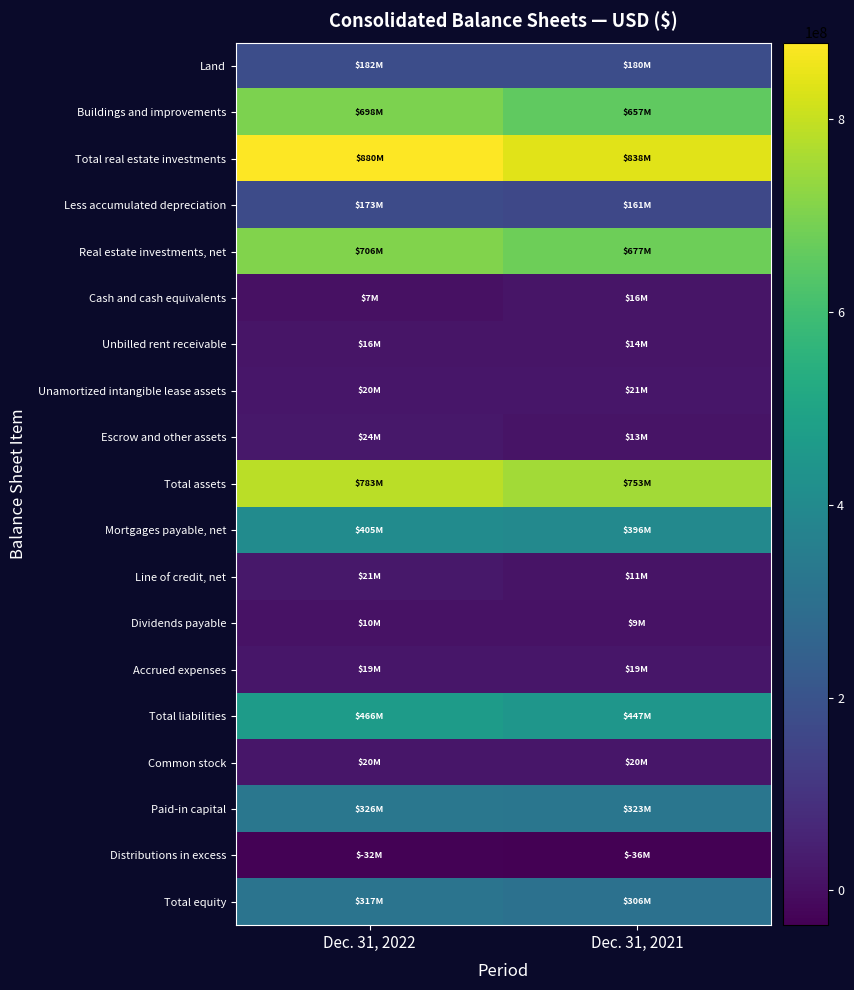

What is the smallest value displayed?

-36187000